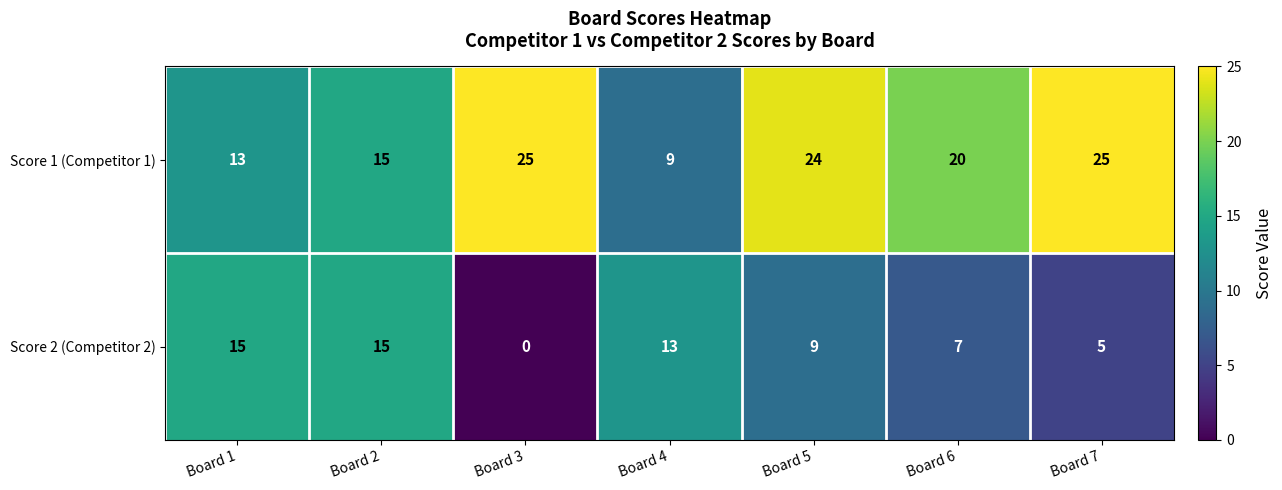

Reading right to left, what are all the values shown in this chart?

Score 1 (Competitor 1): Board 7=25	Board 6=20	Board 5=24	Board 4=9	Board 3=25	Board 2=15	Board 1=13
Score 2 (Competitor 2): Board 7=5	Board 6=7	Board 5=9	Board 4=13	Board 3=0	Board 2=15	Board 1=15